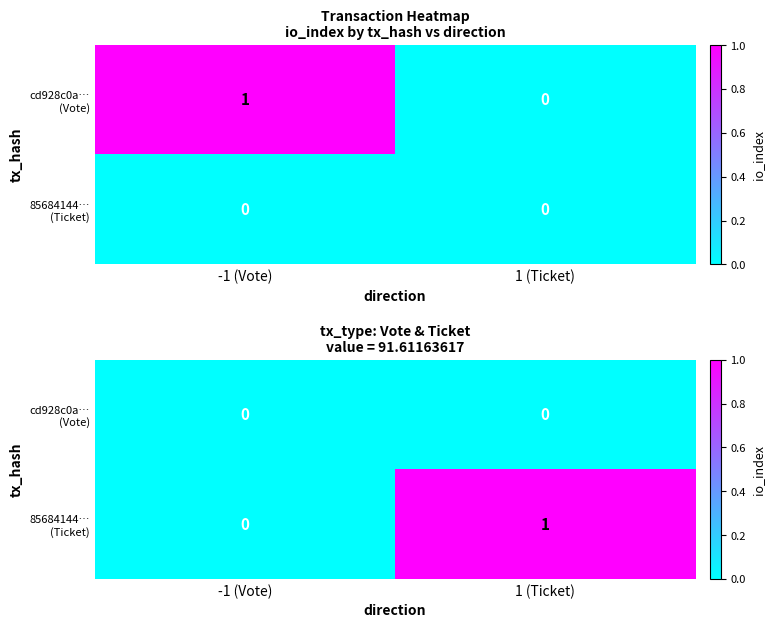

At which category is the sum across all series the highest?

1 (Ticket)